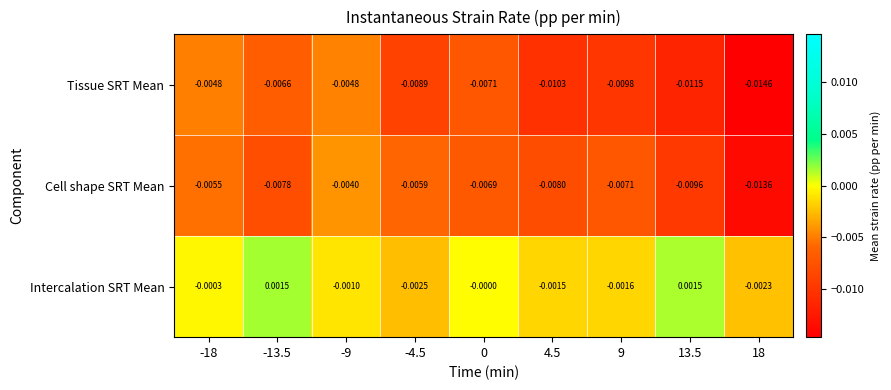

Which series has the largest total across all categories?

Intercalation SRT Mean